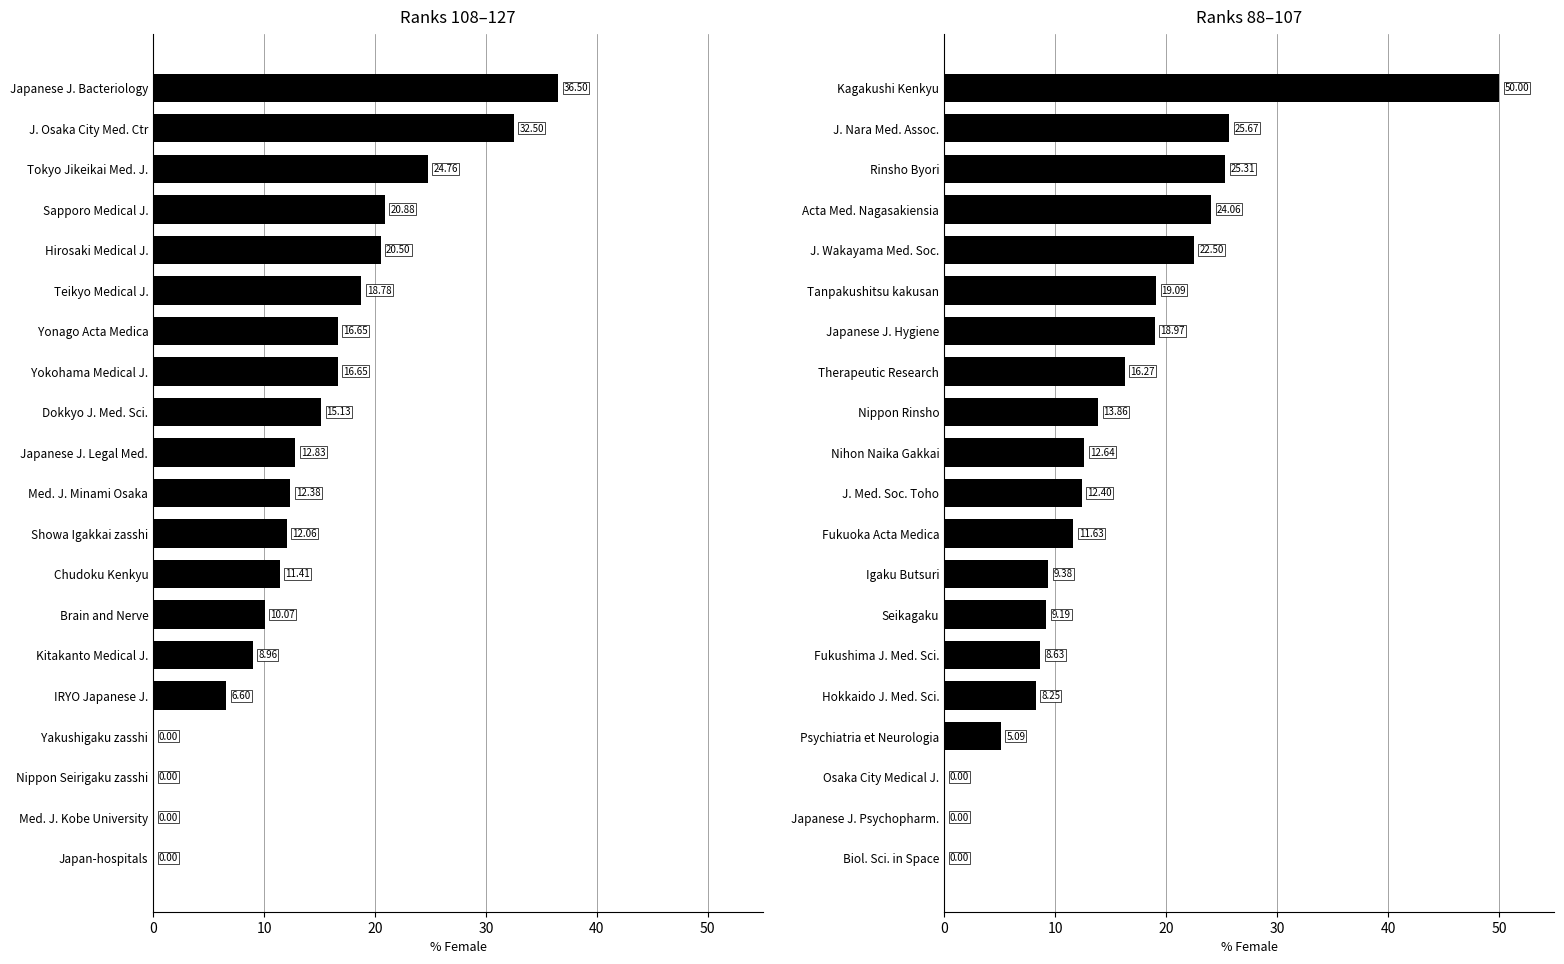

What is the difference between the maximum and second lowest values in the Ranks 108–127 series?

36.5